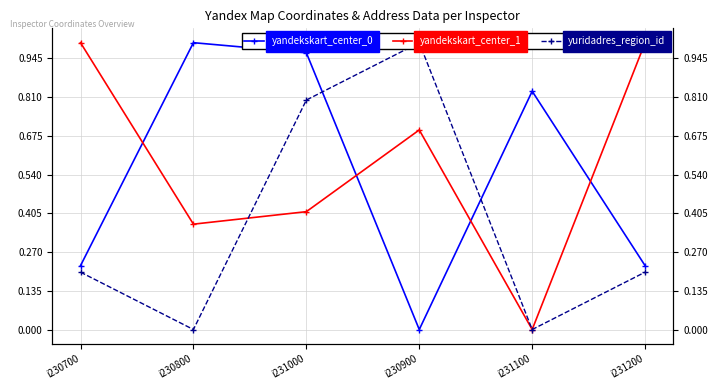

Does the chart have visible grid lines?

Yes